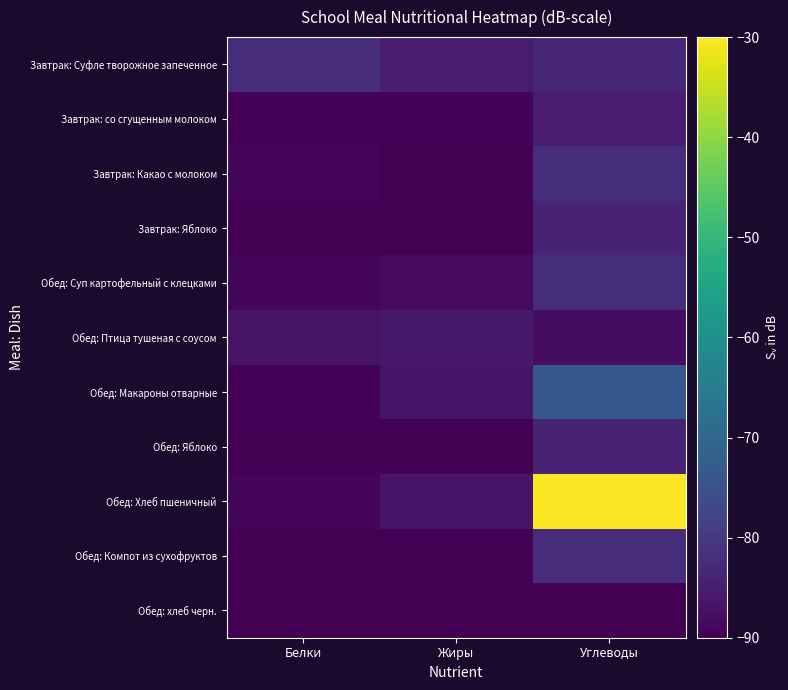

Reading left to right, what are all the values shown in this chart?

Завтрак: Суфле творожное запеченное: Белки=-82.5	Жиры=-85.2	Углеводы=-83.5
Завтрак: со сгущенным молоком: Белки=-89.3	Жиры=-89.3	Углеводы=-85.5
Завтрак: Какао с молоком: Белки=-89.0	Жиры=-90.0	Углеводы=-82.1
Завтрак: Яблоко: Белки=-89.7	Жиры=-89.7	Углеводы=-84.2
Обед: Суп картофельный с клецками: Белки=-89.0	Жиры=-88.3	Углеводы=-82.1
Обед: Птица тушеная с соусом: Белки=-86.9	Жиры=-86.2	Углеводы=-87.9
Обед: Макароны отварные: Белки=-89.3	Жиры=-86.6	Углеводы=-73.5
Обед: Яблоко: Белки=-89.7	Жиры=-89.7	Углеводы=-84.2
Обед: Хлеб пшеничный: Белки=-89.0	Жиры=-86.6	Углеводы=-30.3
Обед: Компот из сухофруктов: Белки=-90.0	Жиры=-90.0	Углеводы=-82.5
Обед: хлеб черн.: Белки=-90.0	Жиры=-90.0	Углеводы=-90.0